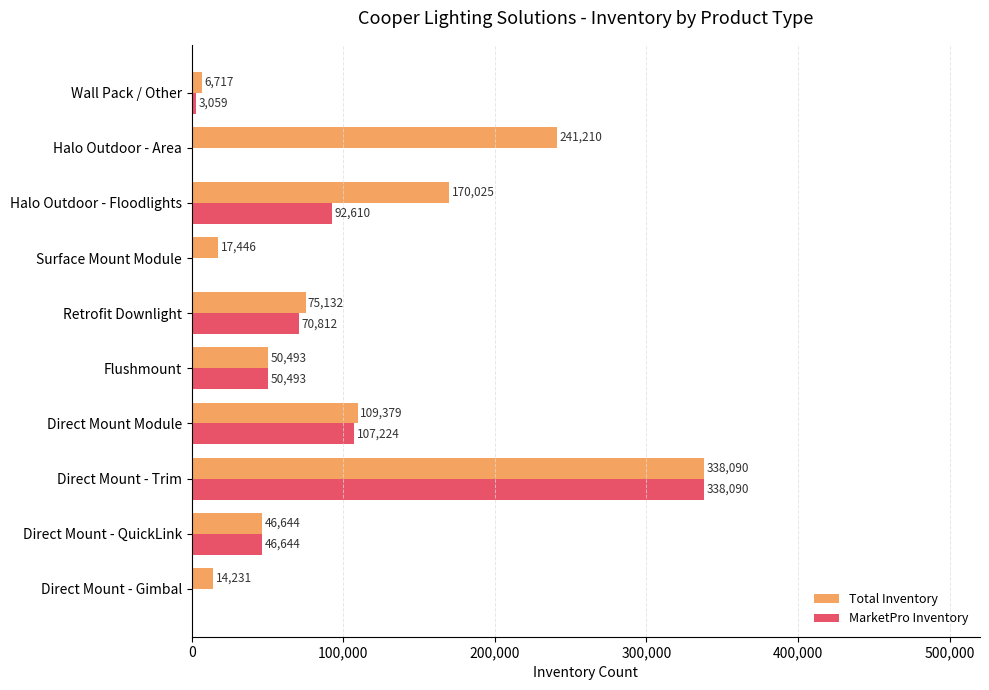

What is the total value across all series at Halo Outdoor - Floodlights?

262635